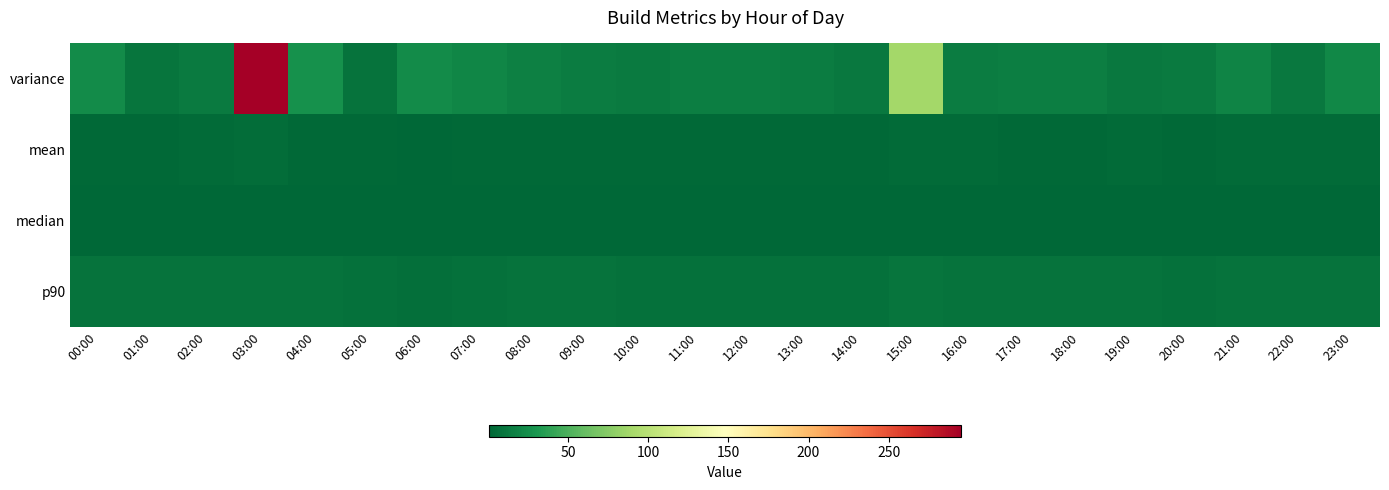

What is the difference between the highest and lowest values at 15:00?

86.8